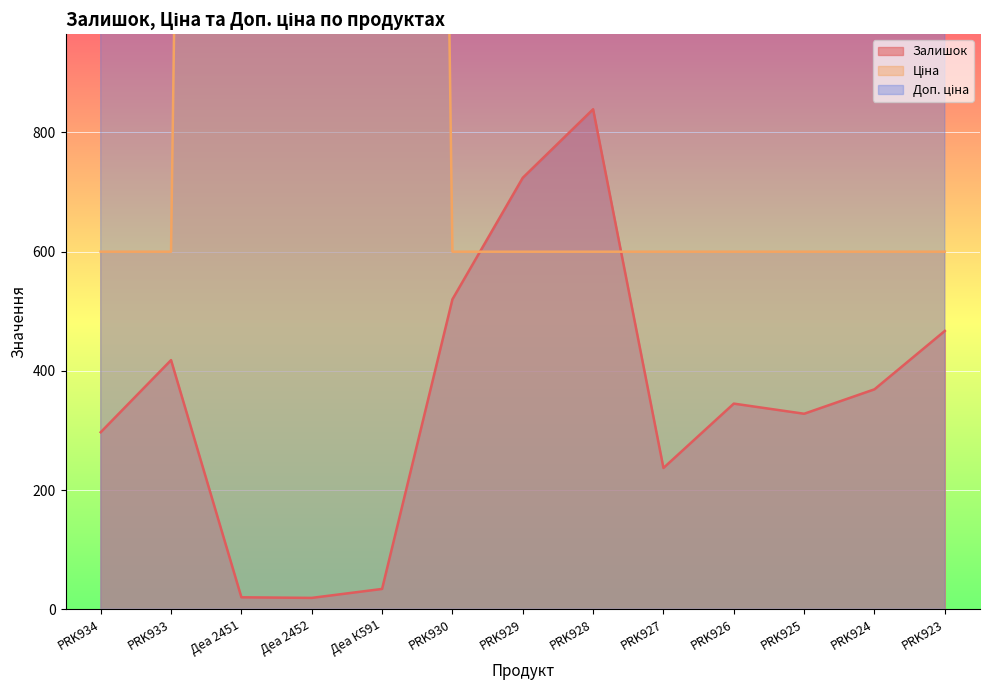

What position from the right is Деа 2452?

10